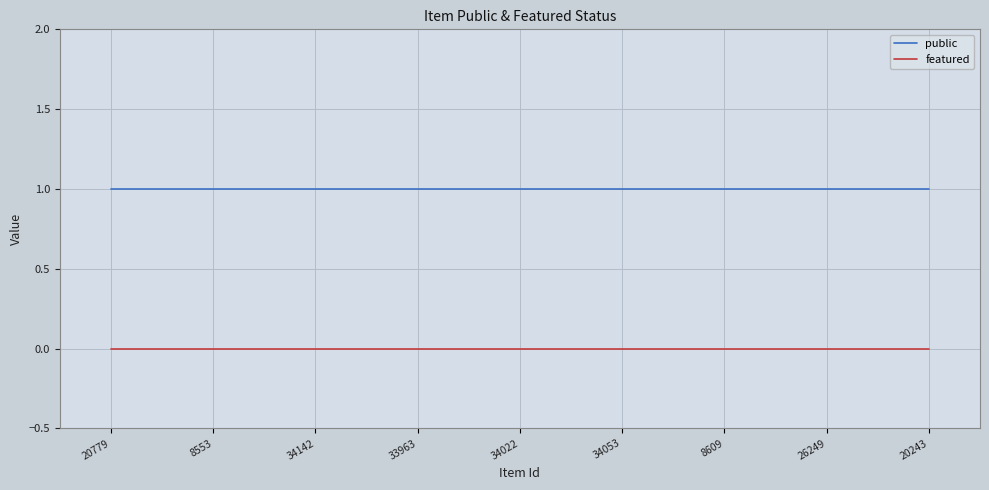

True or false: public has a value of 2 at 20779.

False